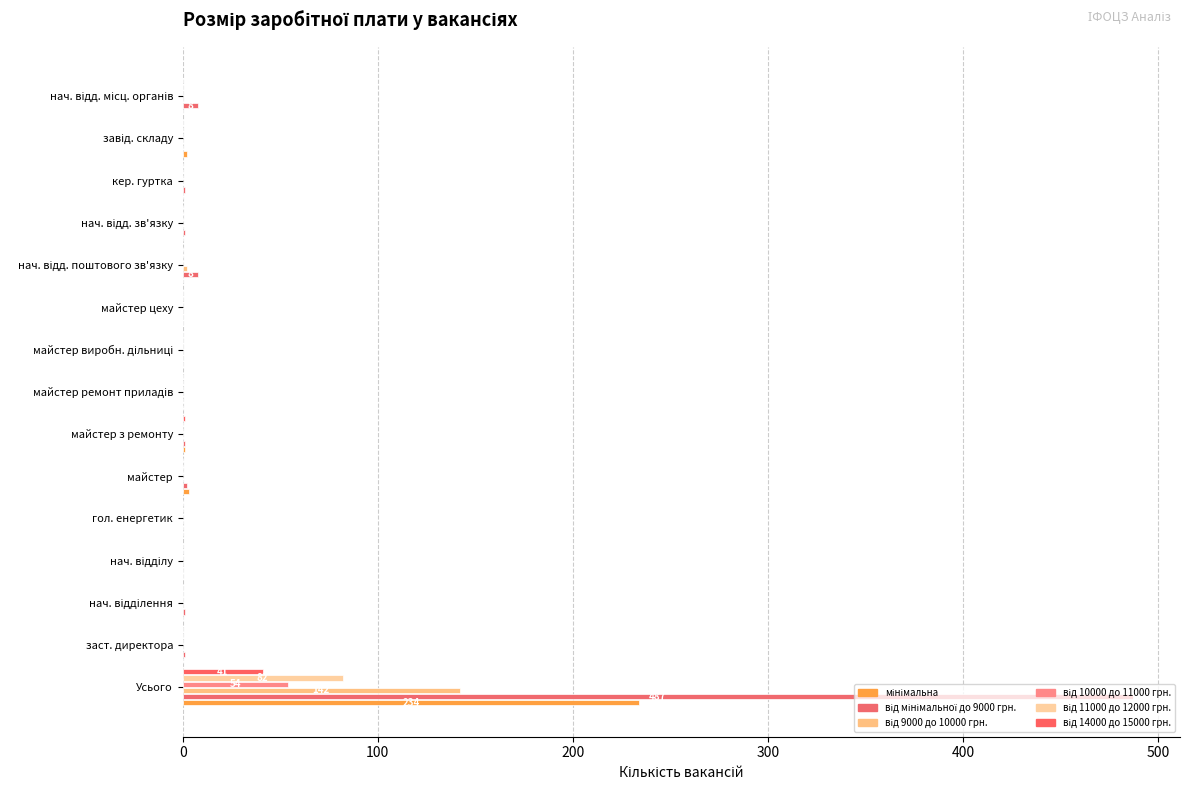

Reading left to right, transcribe all the data shown in this chart.

мінімальна: 234	0	0	0	0	3	1	0	0	0	0	0	0	2	0
від мінімальної до 9000 грн.: 487	1	1	0	0	2	1	0	0	0	8	1	1	0	8
від 9000 до 10000 грн.: 142	0	0	0	0	0	0	0	0	0	2	0	0	0	0
від 10000 до 11000 грн.: 54	0	0	0	0	0	0	0	0	0	0	0	0	0	0
від 11000 до 12000 грн.: 82	0	0	0	0	0	0	0	0	0	0	0	0	0	0
від 14000 до 15000 грн.: 41	0	0	0	0	0	1	0	0	0	0	0	0	0	0